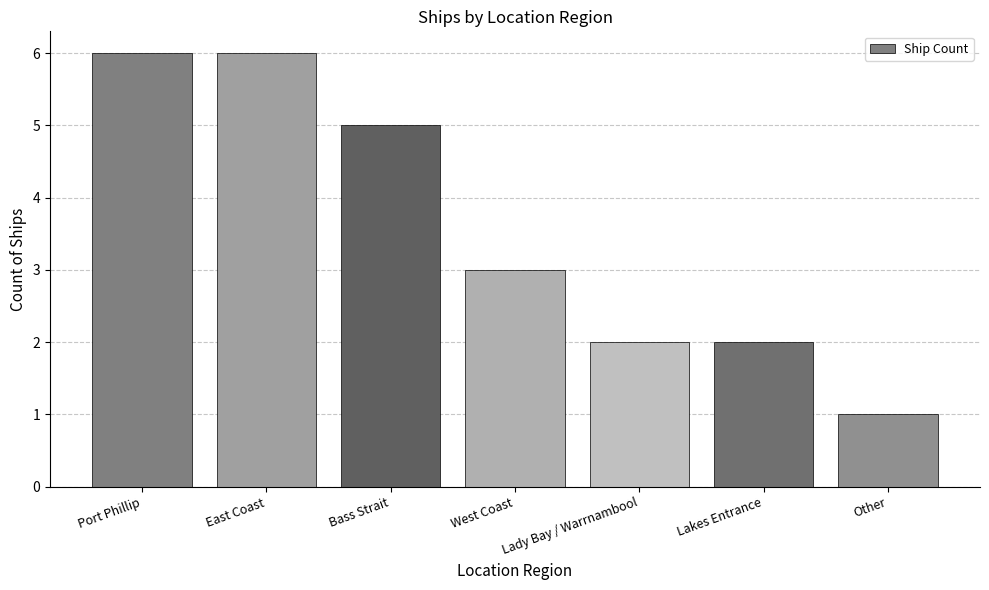

What is the approximate value at East Coast?

6